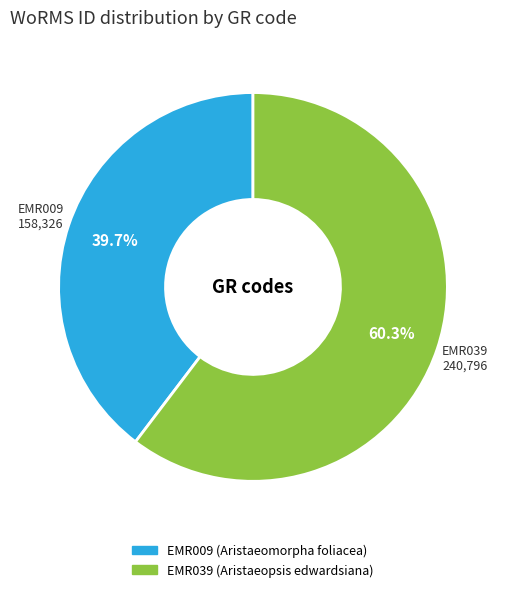

Which slice is the smallest?

EMR009